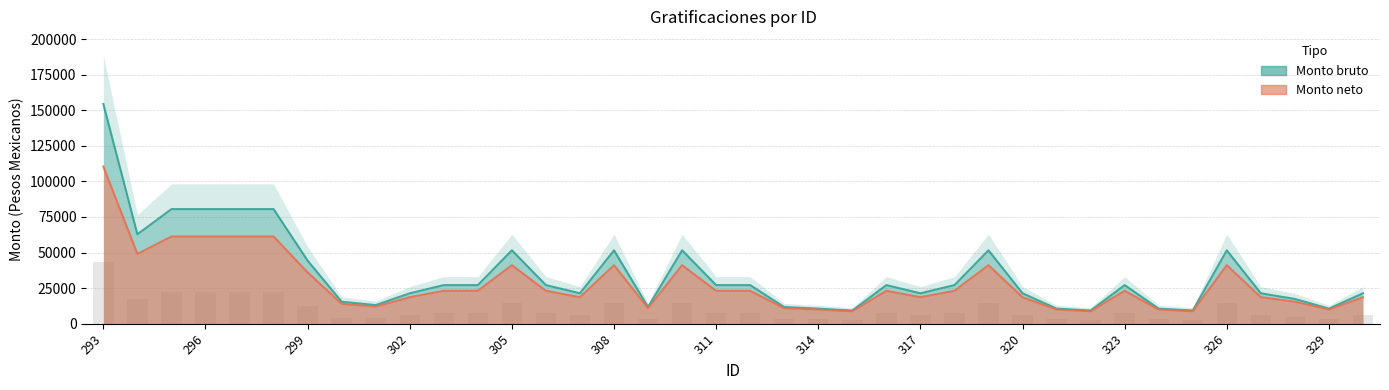

Reading left to right, what are all the values shown in this chart?

Monto bruto: 154406.2	62801.9	80494.9	80494.9	80494.9	80494.9	44313.1	15420.4	13046.4	21356.0	27095.8	27095.8	51549.6	27095.8	21356.0	51549.6	11693.4	51549.6	27095.8	27095.8	11693.4	10558.0	9231.0	27095.8	21356.0	27095.8	51549.6	21356.0	10558.0	9231.0	27095.8	10558.0	9231.0	51549.6	21356.0	17382.0	10558.0	21356.0
Monto neto: 110416.7	48972.4	61253.4	61253.4	61253.4	61253.4	36030.3	13933.1	12019.2	18600.9	23104.4	23104.4	41095.8	23104.4	18600.9	41095.8	10894.5	41095.8	23104.4	23104.4	10894.5	9916.5	8733.9	23104.4	18600.9	23104.4	41095.8	18600.9	9916.5	8733.9	23104.4	9916.5	8733.9	41095.8	18600.9	15475.7	9916.5	18600.9